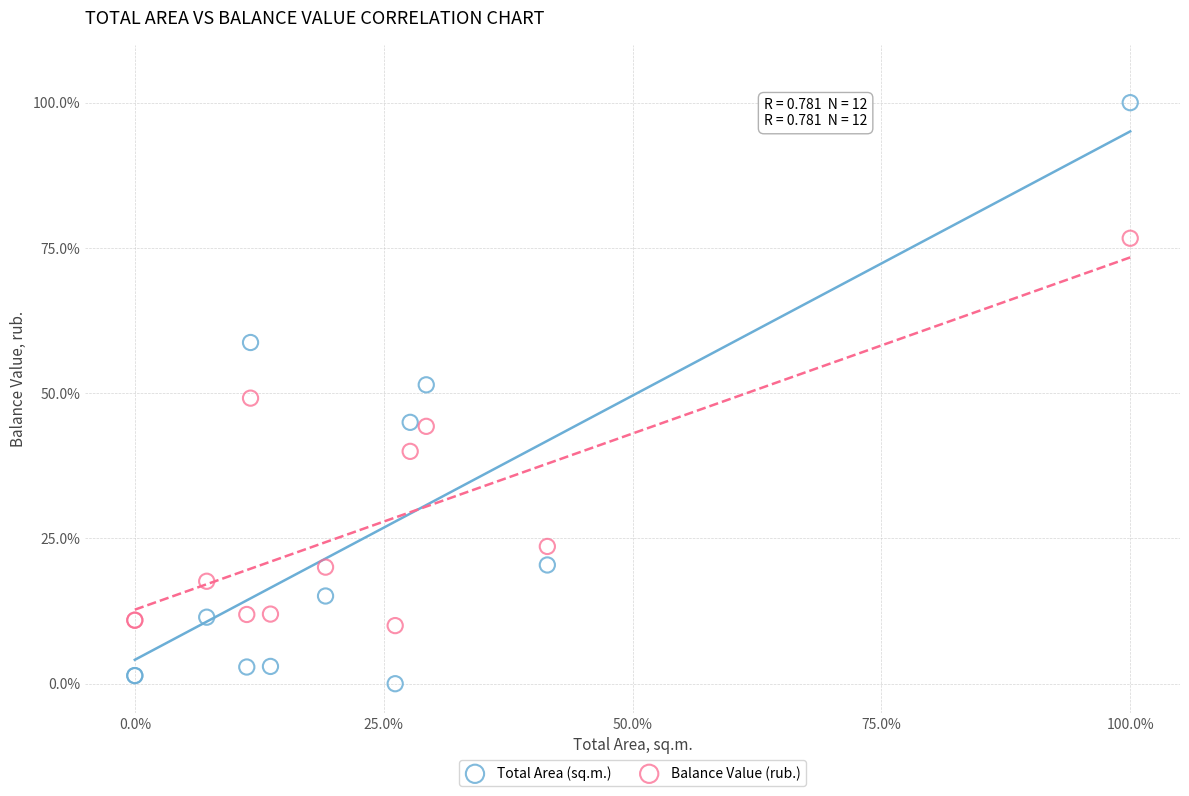

What is the X range (max minus min) for the scatter plot?

100.0